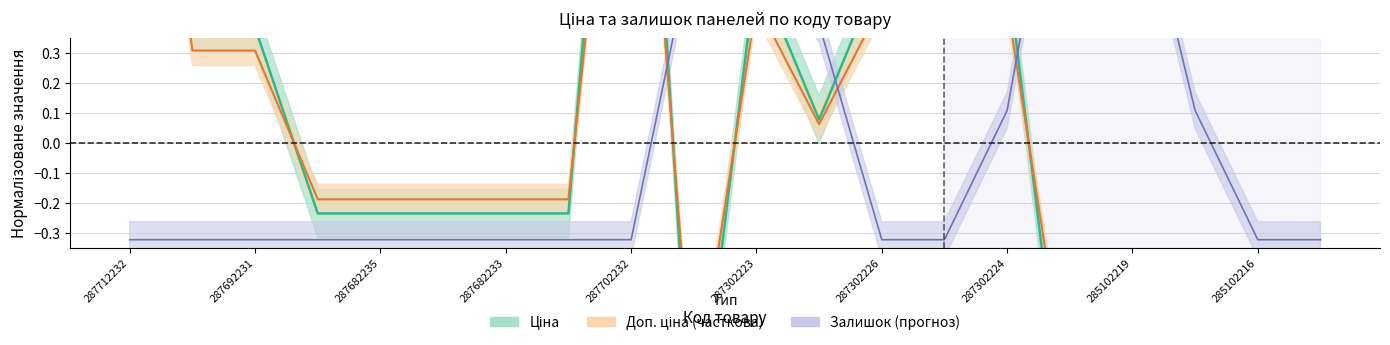

What position from the left is 287682234?

6